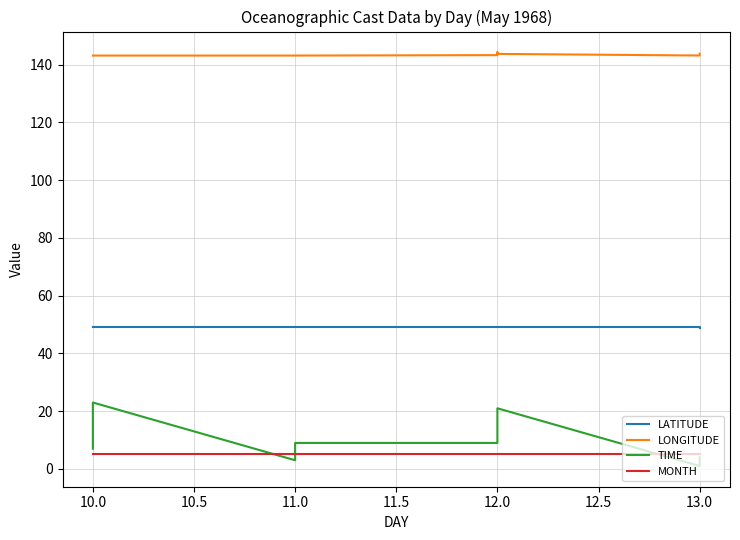

The value of MONTH at 12.0 is 2.1. True or false?

False